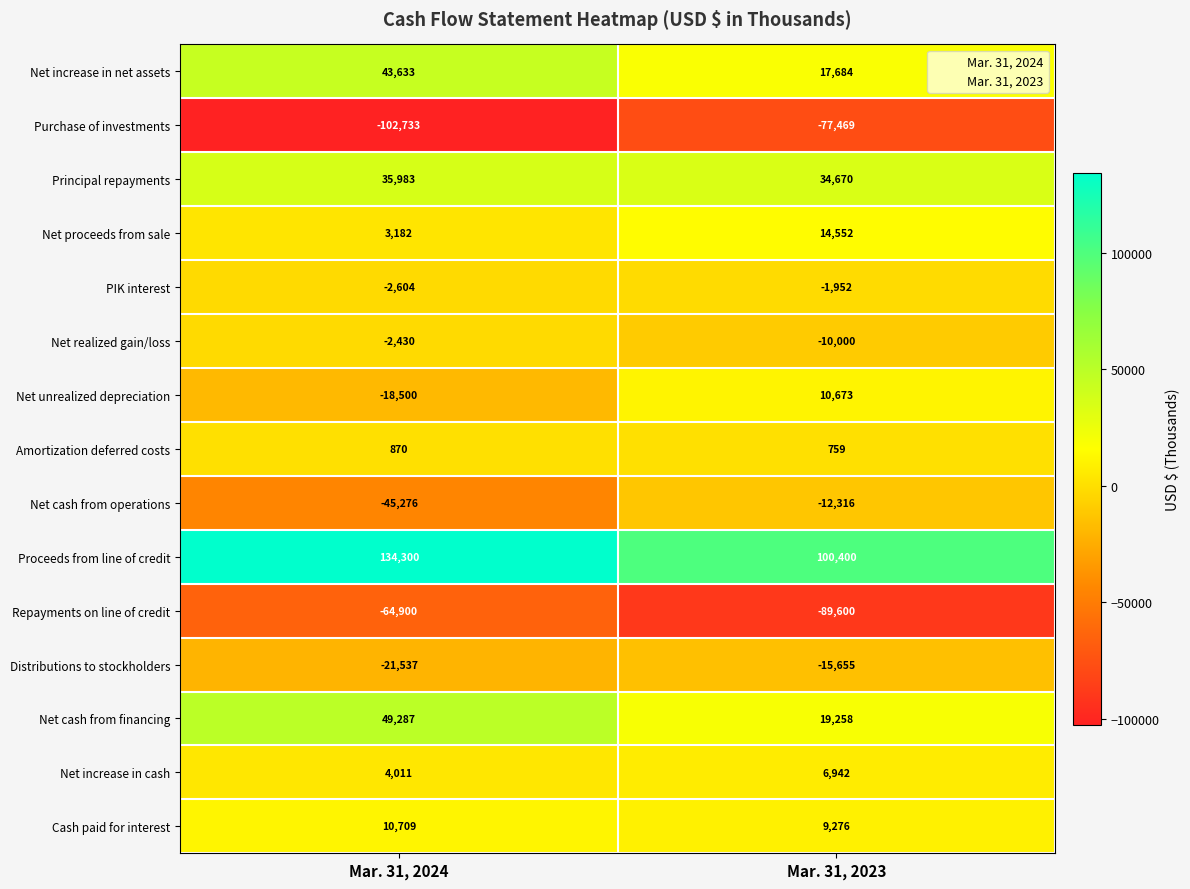

True or false: Amortization deferred costs has a value of 870 at Mar. 31, 2024.

True